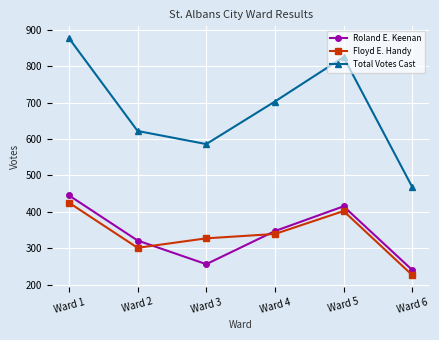

True or false: Total Votes Cast and Roland E. Keenan intersect in this chart.

False